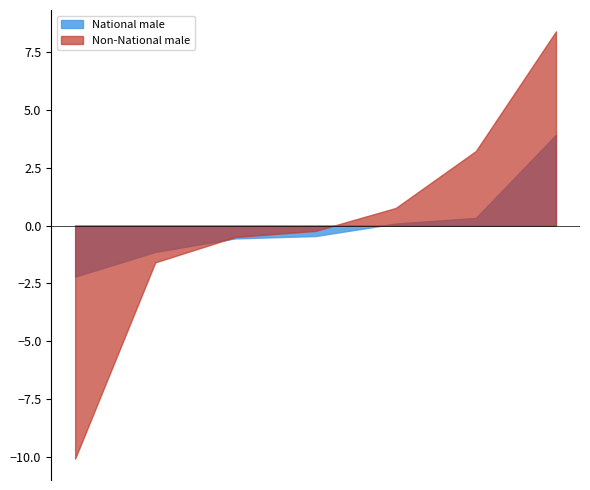

What is the greatest value displayed?

8.4